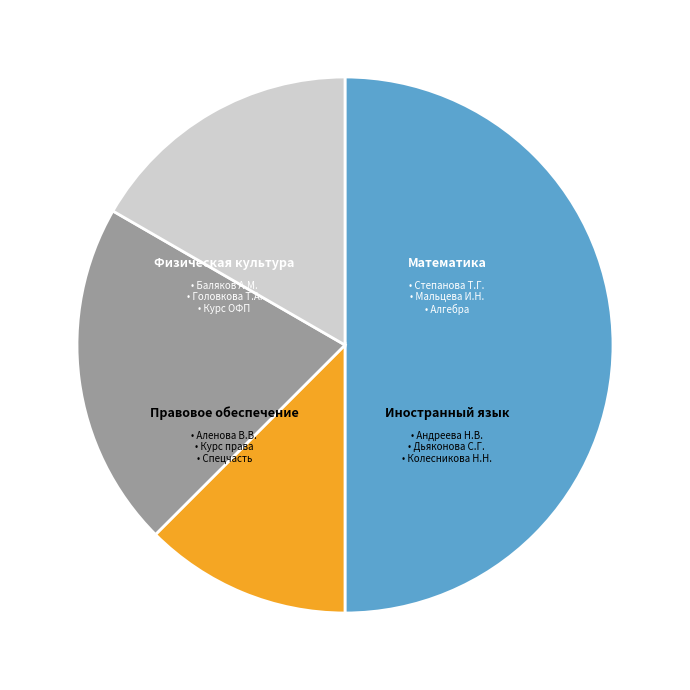

To the nearest percent, what is the average slice percentage?

25%